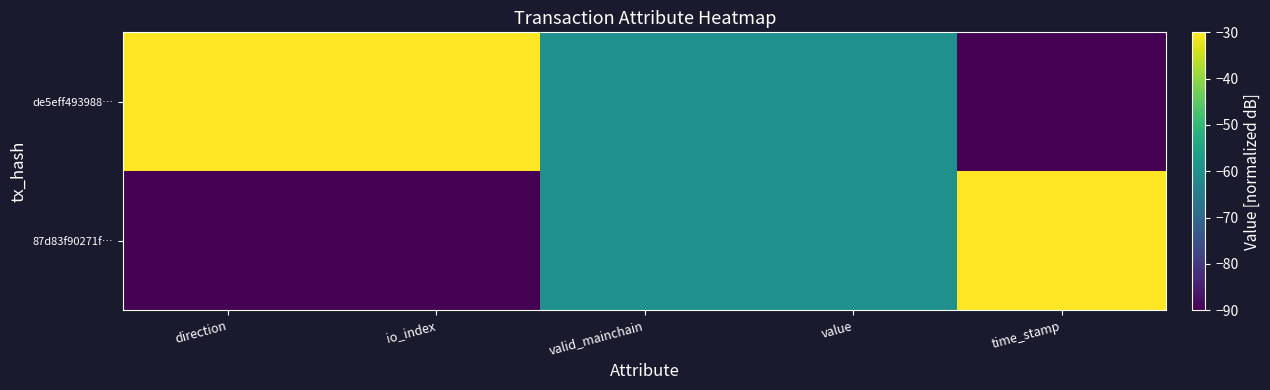

Which label corresponds to the smallest value in the chart?

direction